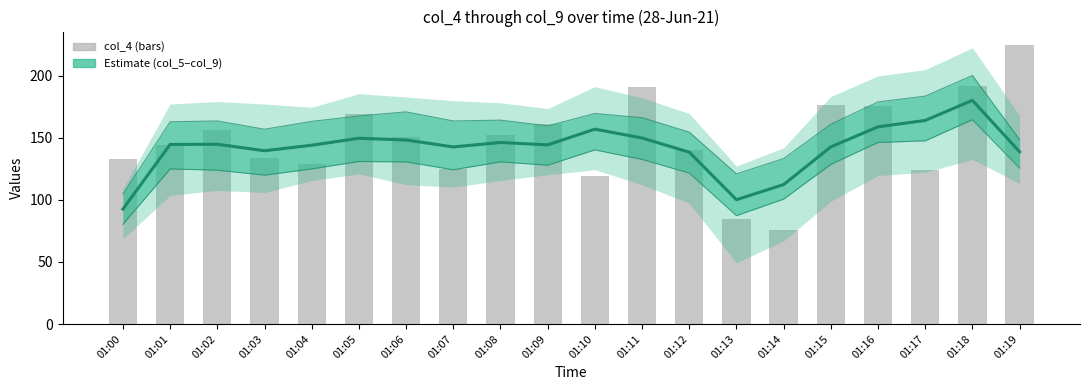

Reading left to right, what are all the values shown in this chart?

col_7: 01:00=92.7	01:01=144.7	01:02=144.9	01:03=139.7	01:04=144.1	01:05=149.7	01:06=148.3	01:07=142.7	01:08=146.3	01:09=144.4	01:10=157.1	01:11=149.9	01:12=138.5	01:13=100.2	01:14=112.4	01:15=142.8	01:16=158.9	01:17=164.1	01:18=180.3	01:19=138.8
col_8: 01:00=104.7	01:01=163.0	01:02=163.7	01:03=157.0	01:04=163.3	01:05=167.7	01:06=171.0	01:07=163.7	01:08=164.3	01:09=159.7	01:10=169.7	01:11=166.3	01:12=154.7	01:13=121.0	01:14=133.3	01:15=161.0	01:16=179.0	01:17=183.7	01:18=200.3	01:19=148.7
col_9: 01:00=80.3	01:01=125.0	01:02=124.0	01:03=120.0	01:04=125.0	01:05=131.0	01:06=130.7	01:07=124.3	01:08=130.7	01:09=128.0	01:10=140.3	01:11=132.7	01:12=121.7	01:13=87.3	01:14=100.7	01:15=128.7	01:16=146.3	01:17=147.7	01:18=164.7	01:19=125.7
col_4: 01:00=133.3	01:01=144.7	01:02=156.2	01:03=133.8	01:04=129.0	01:05=169.5	01:06=150.7	01:07=124.8	01:08=152.7	01:09=161.5	01:10=119.0	01:11=190.7	01:12=140.2	01:13=84.7	01:14=75.8	01:15=176.7	01:16=175.8	01:17=124.3	01:18=192.0	01:19=224.5